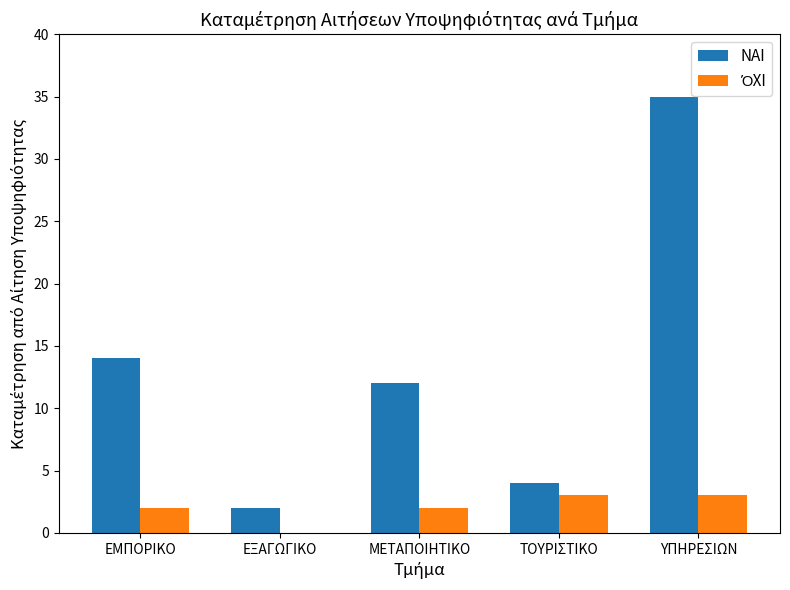

What is the total value across all series at ΜΕΤΑΠΟΙΗΤΙΚΟ?

14